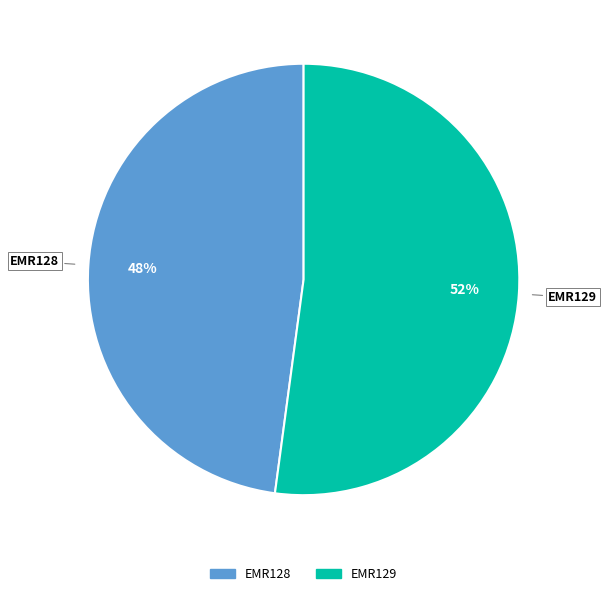

To the nearest percent, what is the difference between the EMR129 and EMR128 slice percentages?

4%